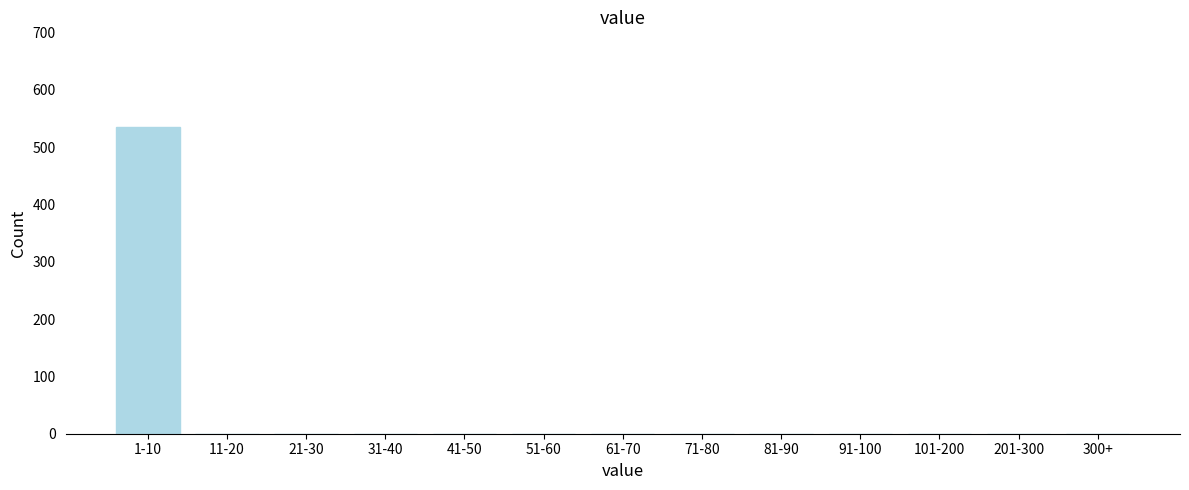

Reading left to right, what are all the values shown in this chart?

1-10=535	11-20=0	21-30=0	31-40=0	41-50=0	51-60=0	61-70=0	71-80=0	81-90=0	91-100=0	101-200=0	201-300=0	300+=0